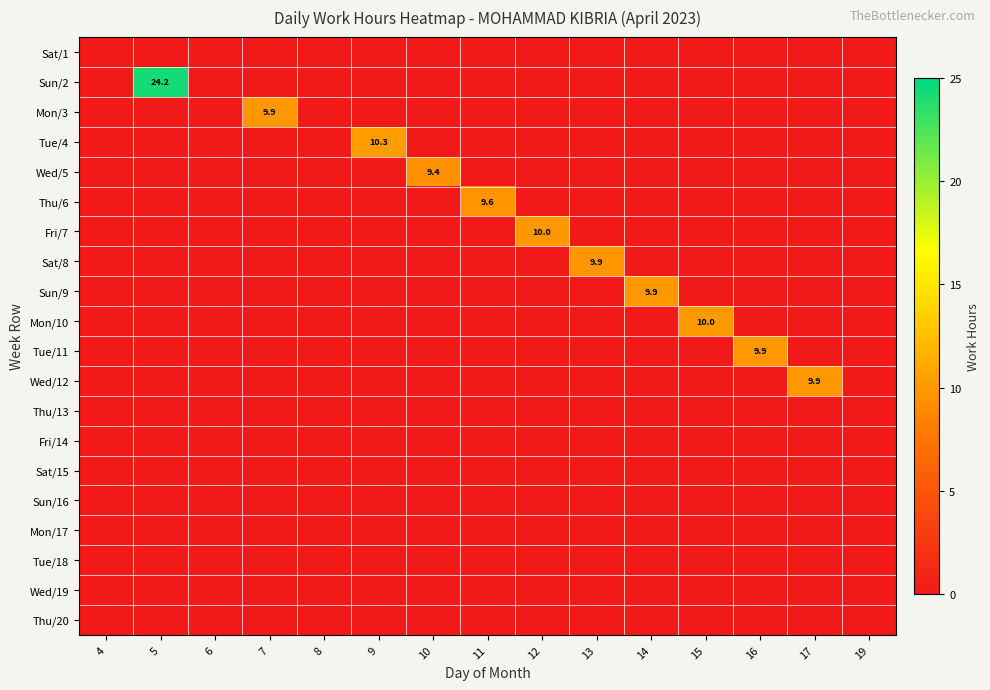

At which category does the chart reach its peak across all series?

5